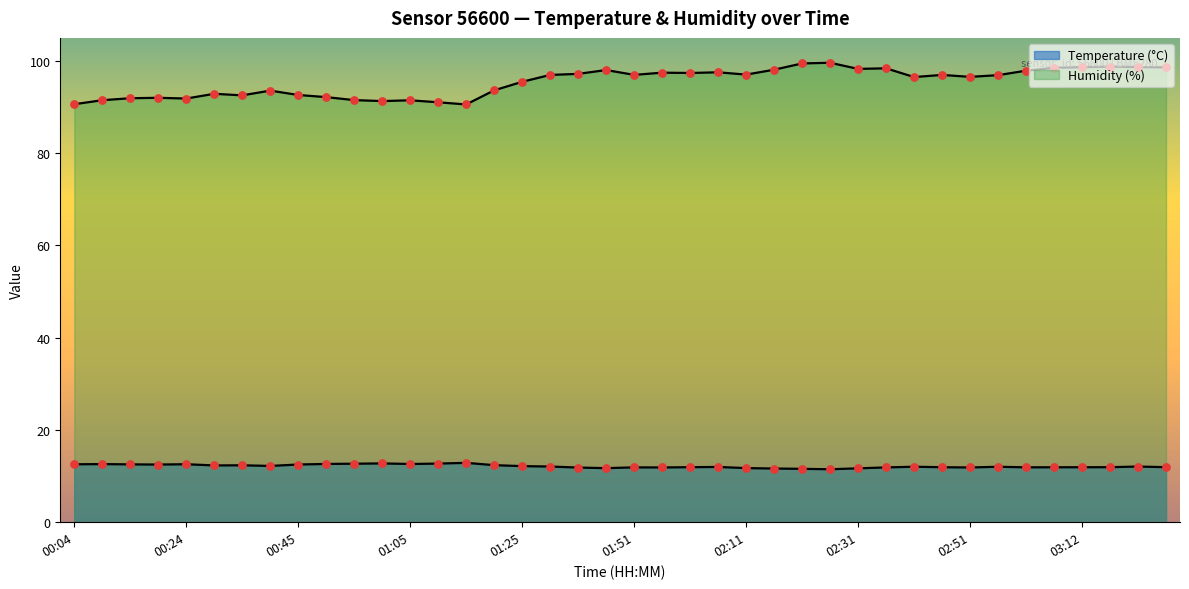

Which series has the largest total across all categories?

Humidity (%)